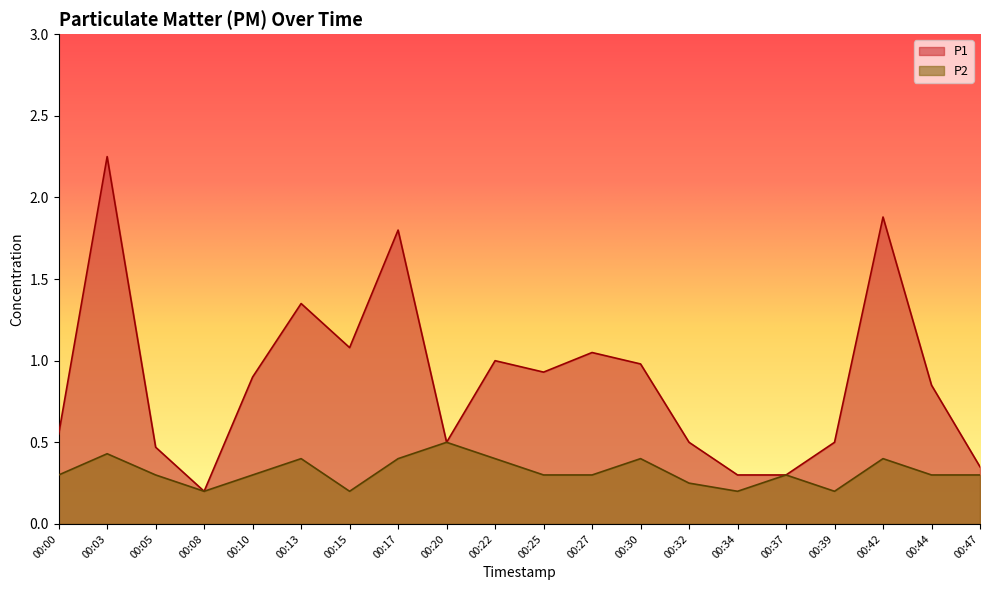

Read the P2 value at 00:00.

0.3